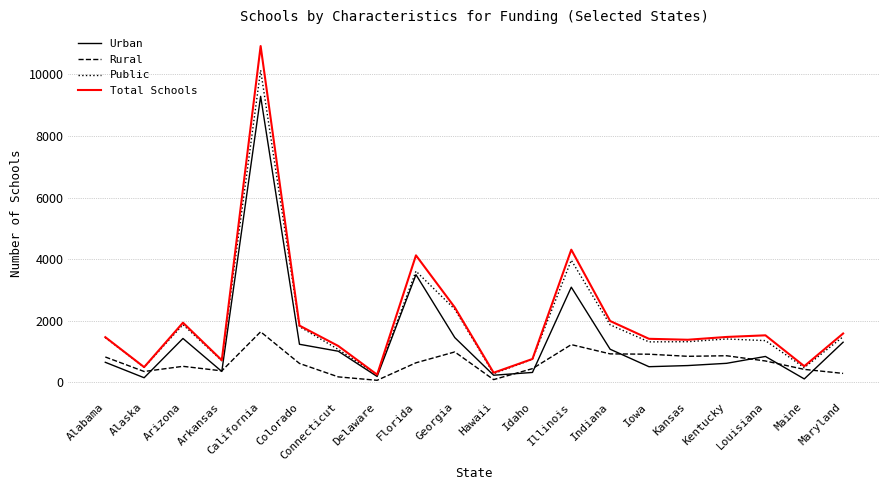

Between Florida and Kentucky, which series saw the biggest shift?

Urban